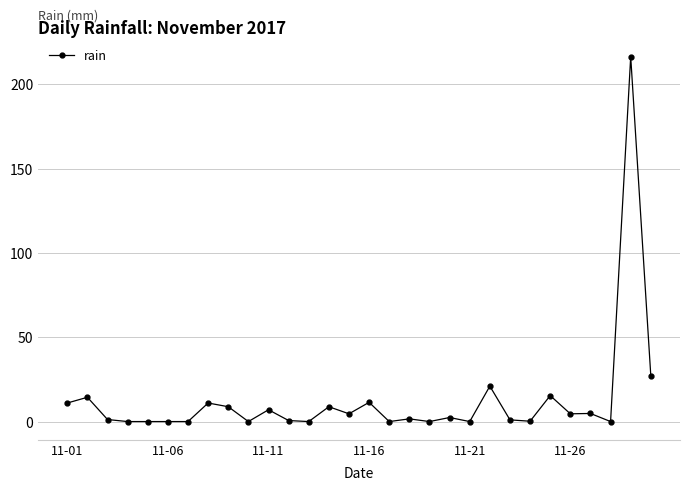

True or false: the data has more than 1 interior local peaks.

True